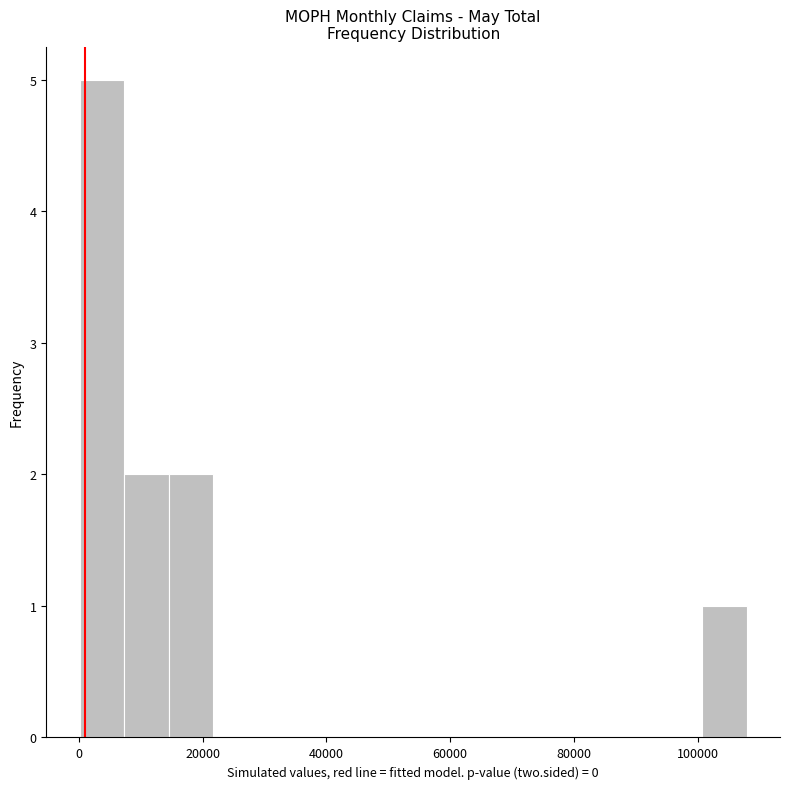

Read against the x-axis, roughly where is the centre of the tallest bar?

4000